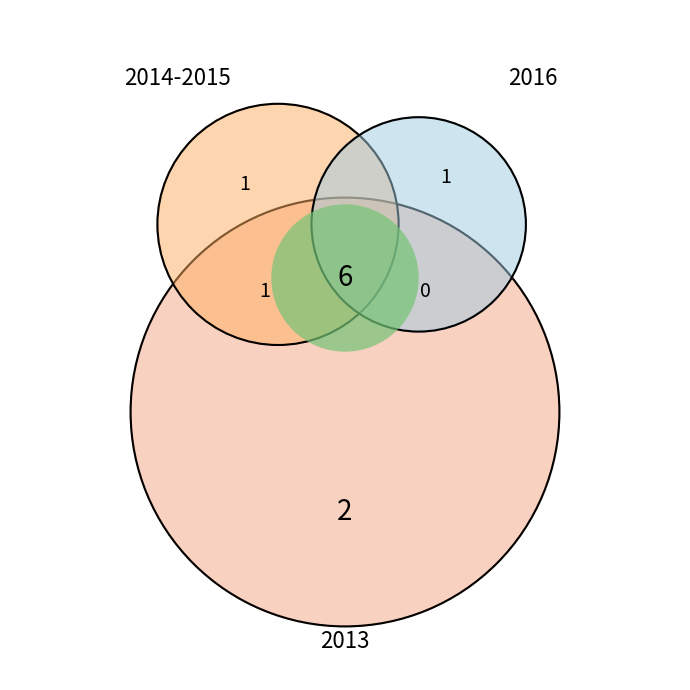

To the nearest percent, what percentage of the pie is 2016?

12%